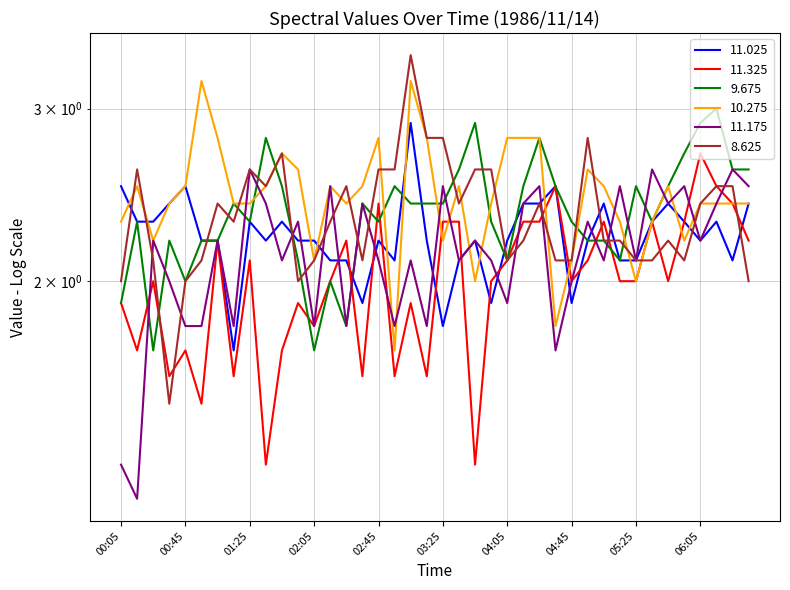

True or false:   9.675 has more than 2 interior local peaks.

True